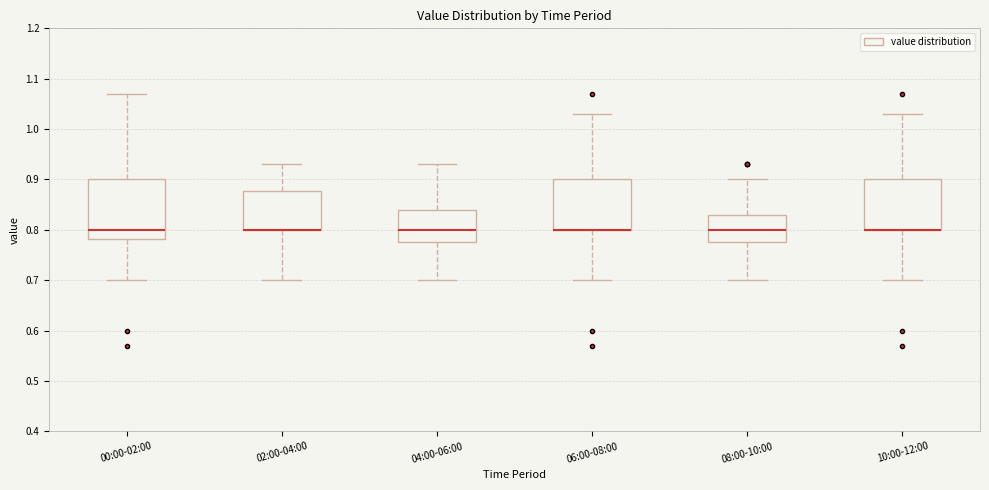

Where does the upper whisker of the box for 00:00-02:00 end on the y-axis? The values are not printed on the chart, so give them approximately, as read against the axis.

1.07